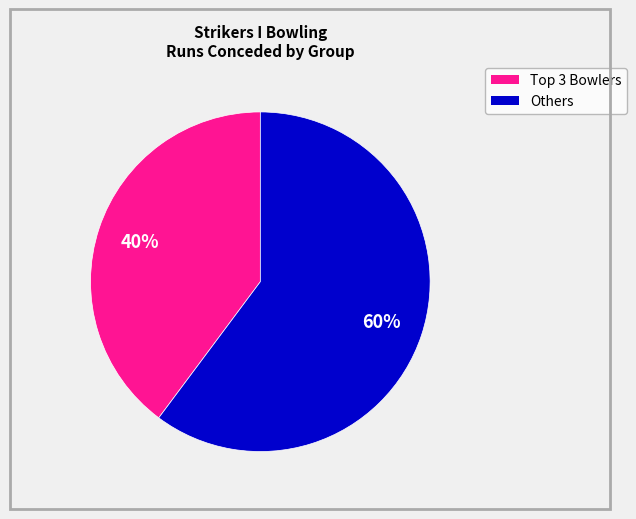

To the nearest percent, what is the difference between the largest and smallest slice percentages?

20%